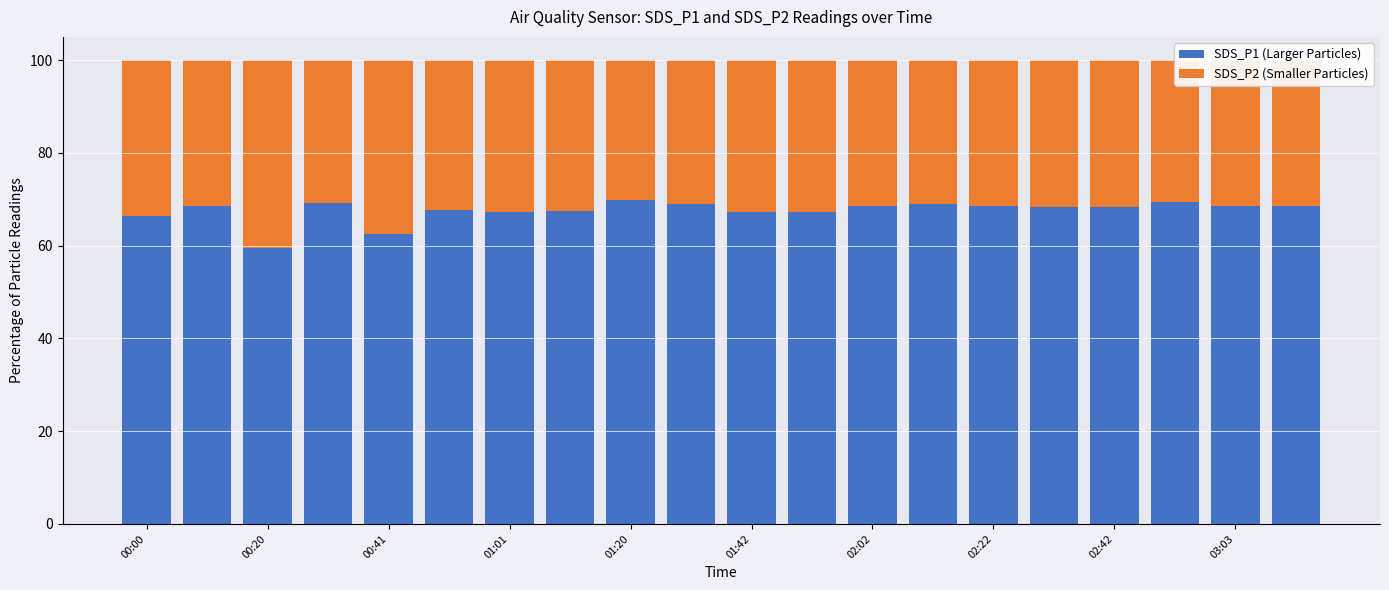

What is the value of the SDS_P1 (Larger Particles) bar at the 7th from the left?

67.2